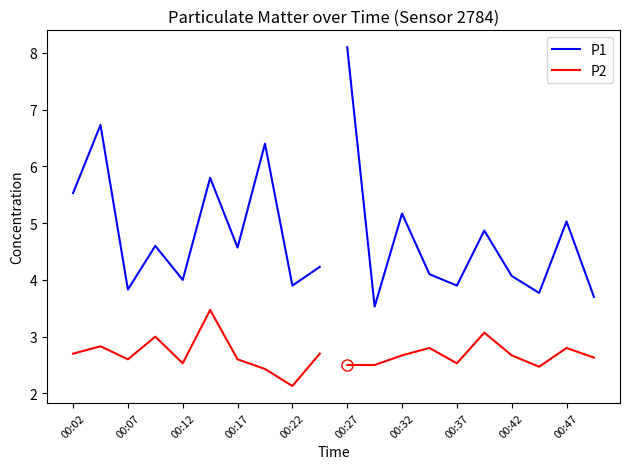

Where does the P1 series first go above 4?

00:02